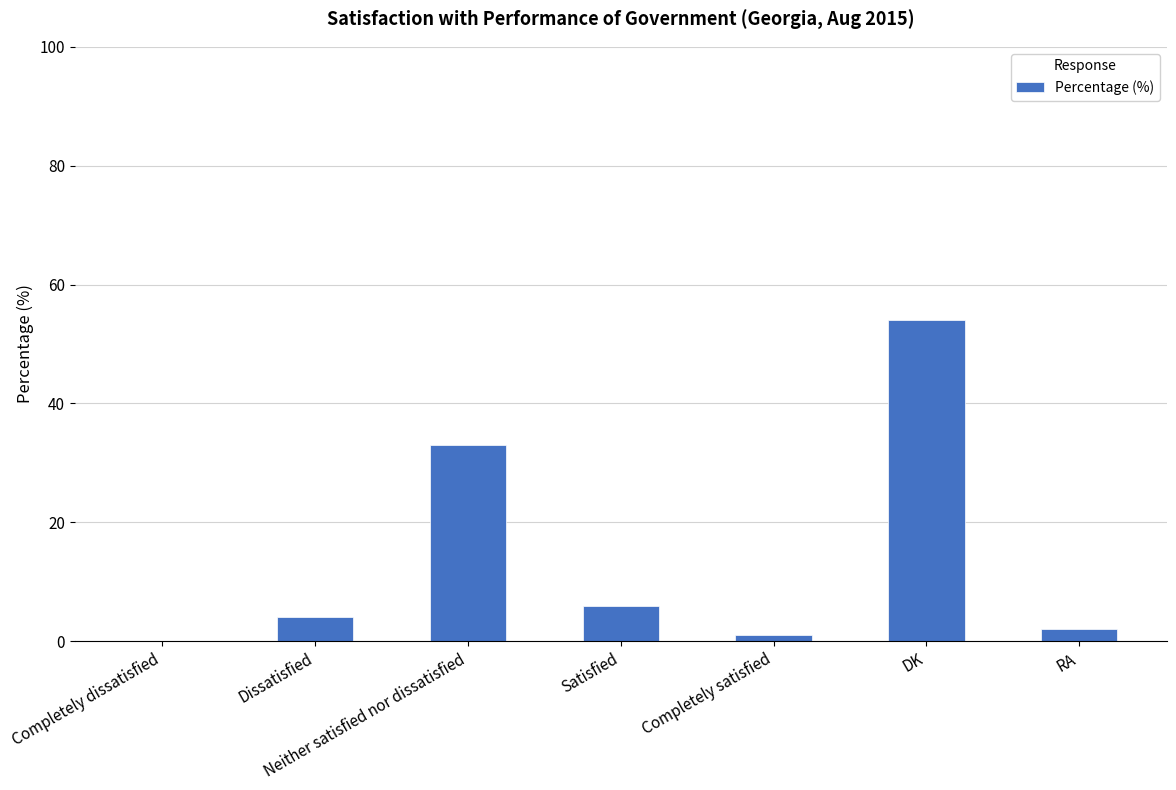

What is the sum of all values?

100